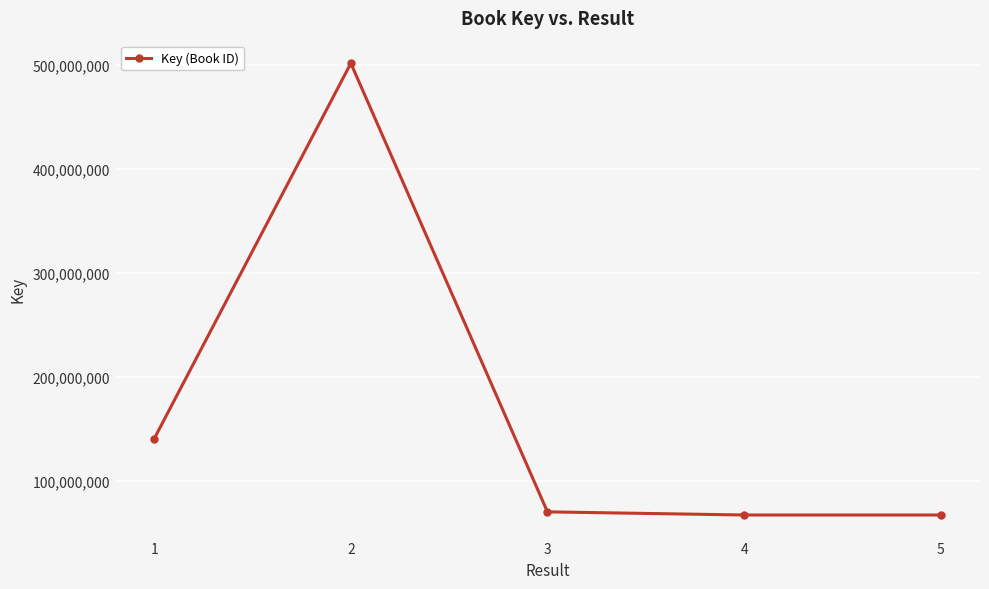

Is it true that the value at 2 is 501407006?

True